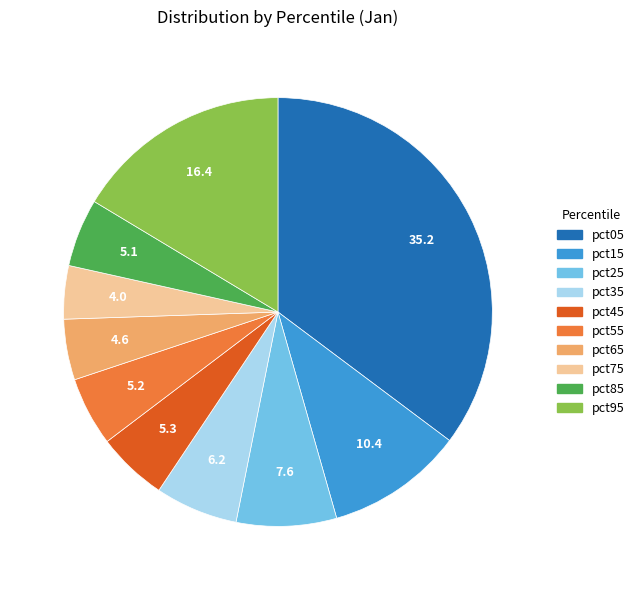

Is it true that pct65 is 5% of the pie?

True